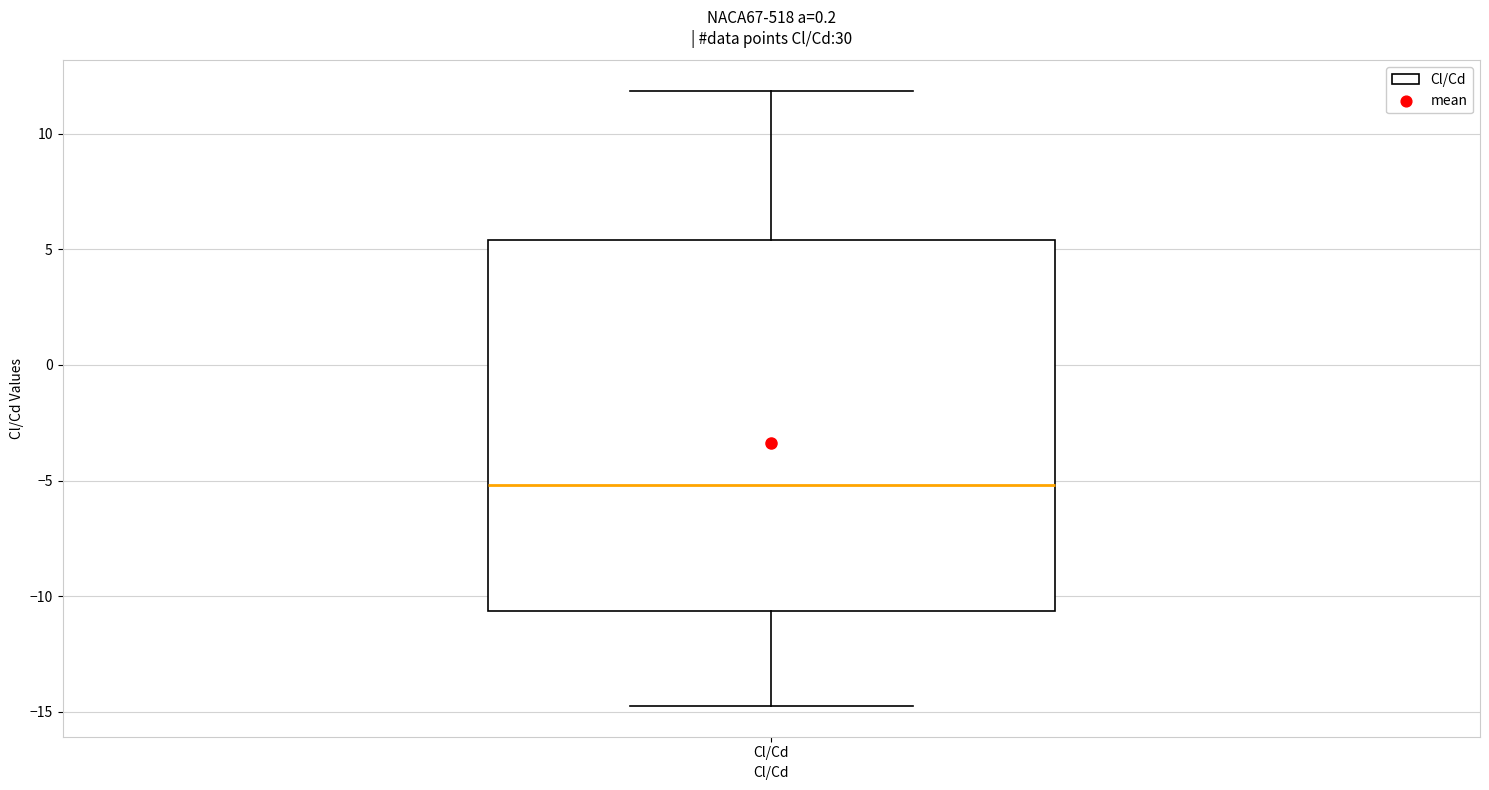

Read this box plot against the y-axis: the position of the median line, the range covered by the box, and the ends of both whiskers. The values are not printed on the chart, so give them approximately, as read against the axis.

median -5.0, box -10.5 to 5.5, whiskers -14.5 to 12.0